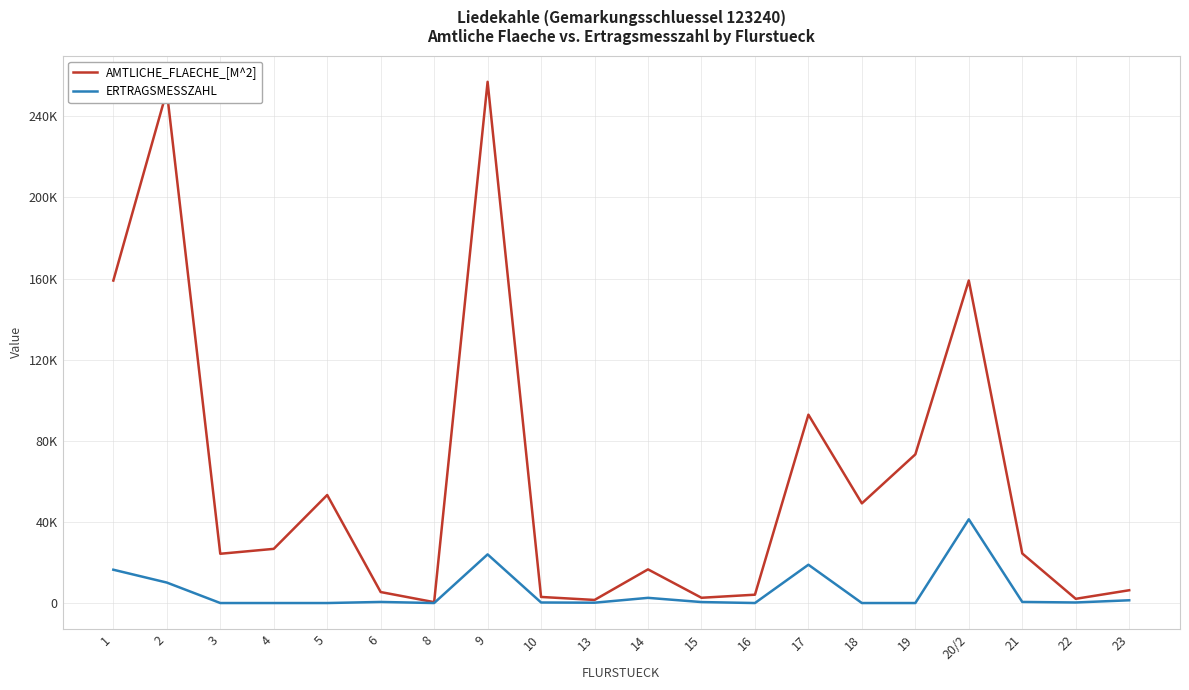

Which series has the widest spread of values?

AMTLICHE_FLAECHE_[M^2]